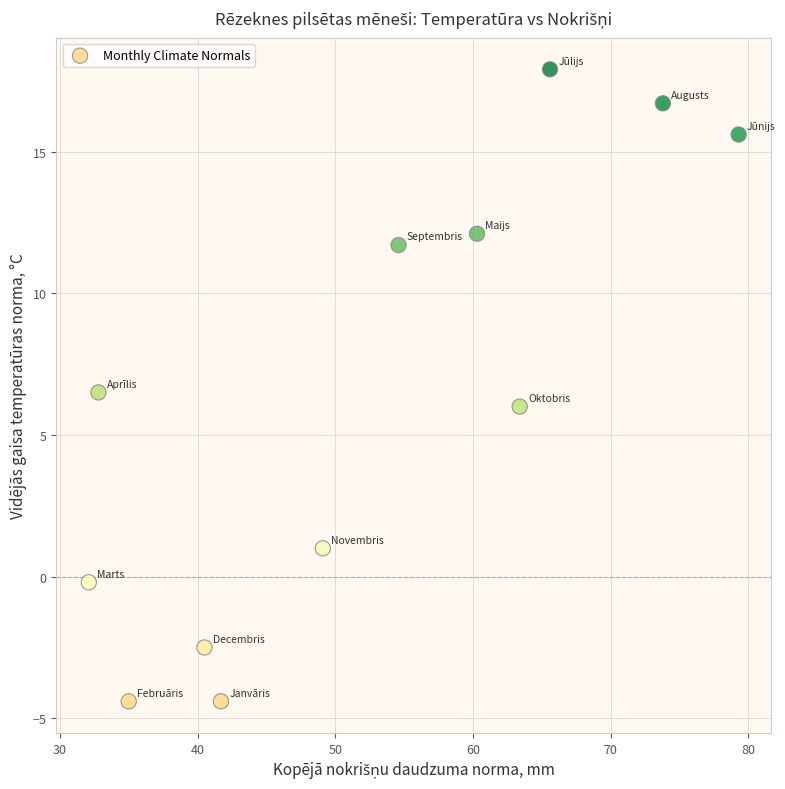

What is the average Y value?

6.3